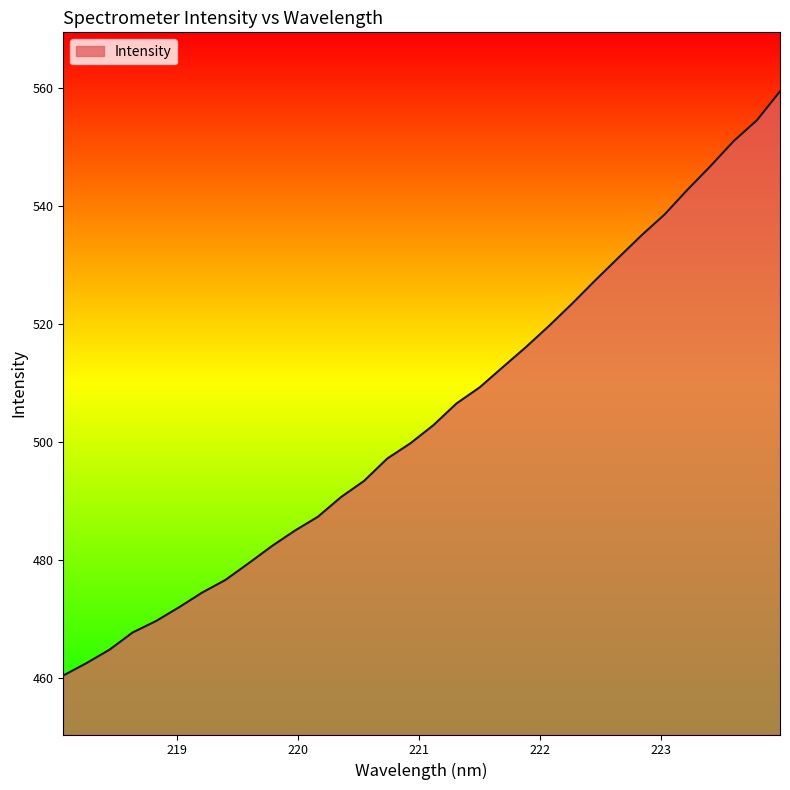

What is the difference between the maximum and minimum values?

99.0